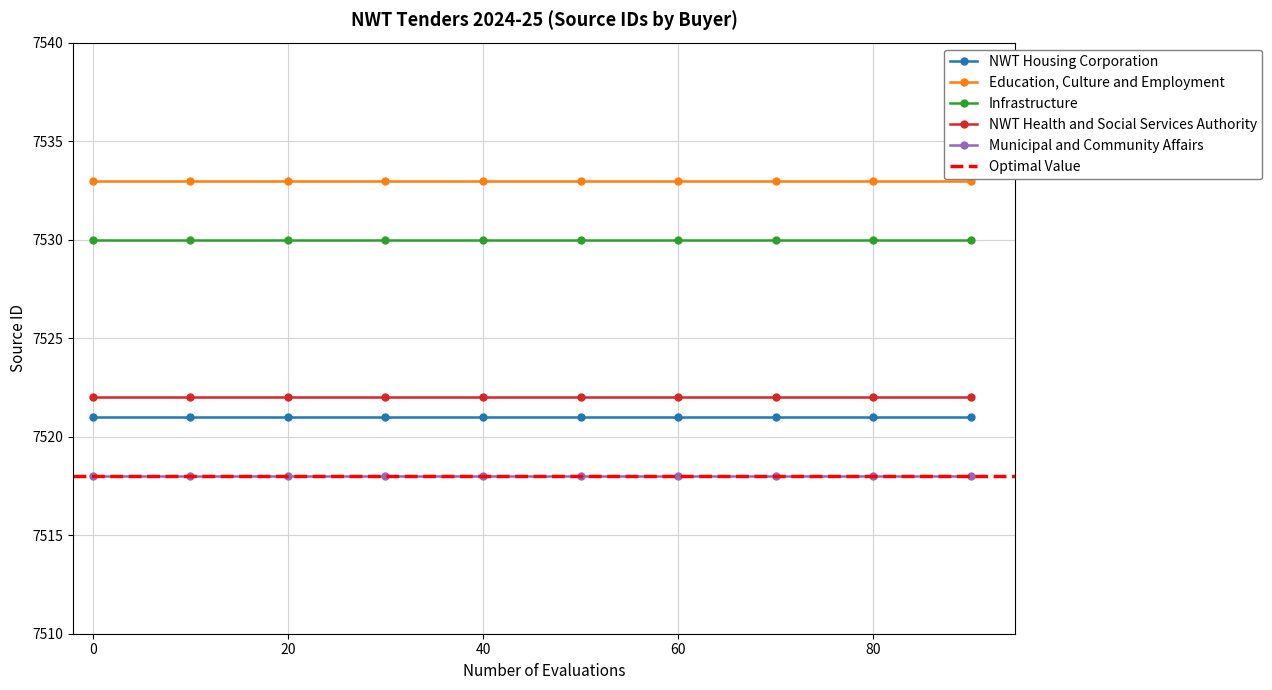

What are all the series names shown in the legend?

NWT Housing Corporation, Education, Culture and Employment, Infrastructure, NWT Health and Social Services Authority, Municipal and Community Affairs